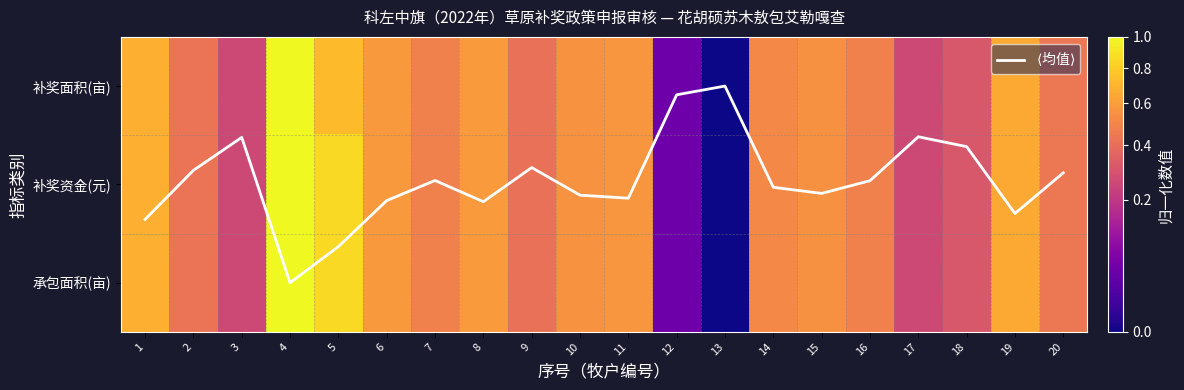

How many data points does each series have?

20